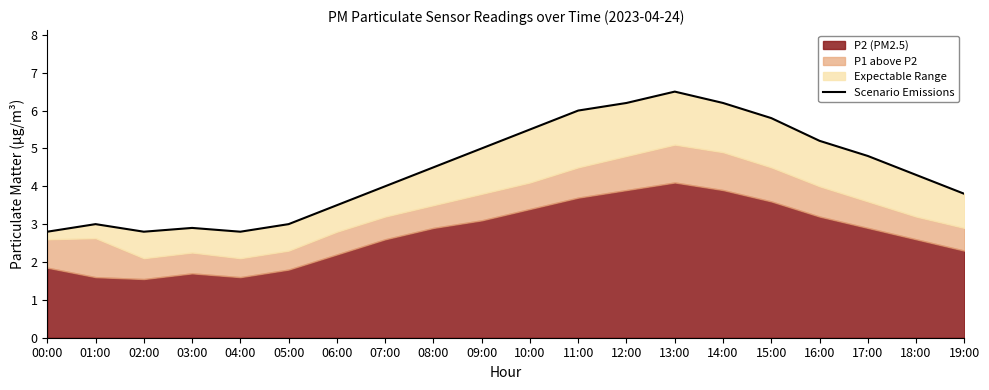

List the labels in order of value, largest first.

13:00, 12:00, 14:00, 11:00, 15:00, 10:00, 16:00, 09:00, 17:00, 08:00, 18:00, 07:00, 19:00, 06:00, 01:00, 05:00, 03:00, 00:00, 02:00, 04:00